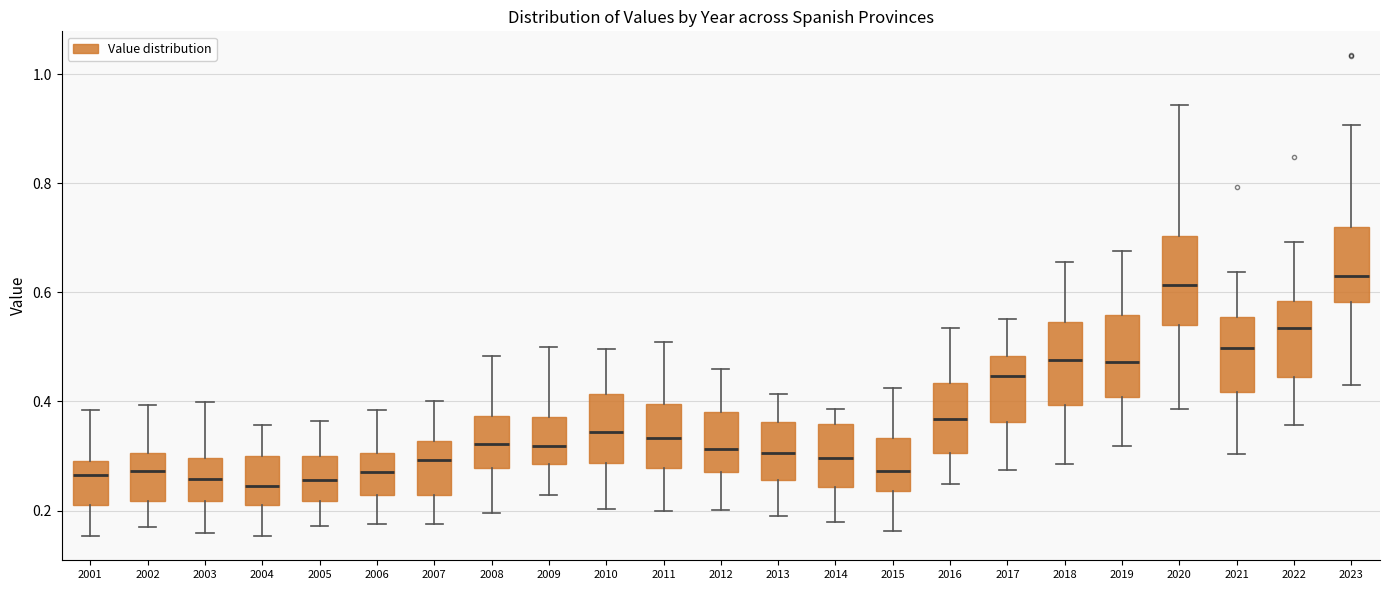

Where is the upper edge of the box at x = 2006 on the y-axis? The values are not printed on the chart, so give them approximately, as read against the axis.

0.30